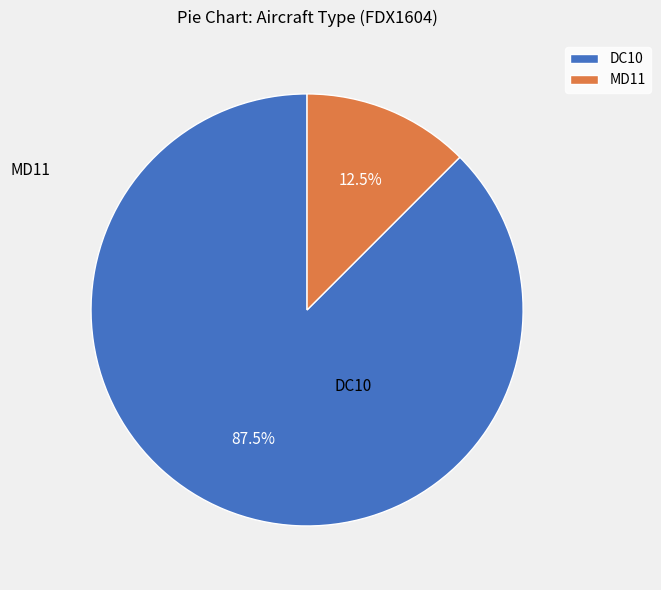

What portion of the pie excludes MD11?

87.5%